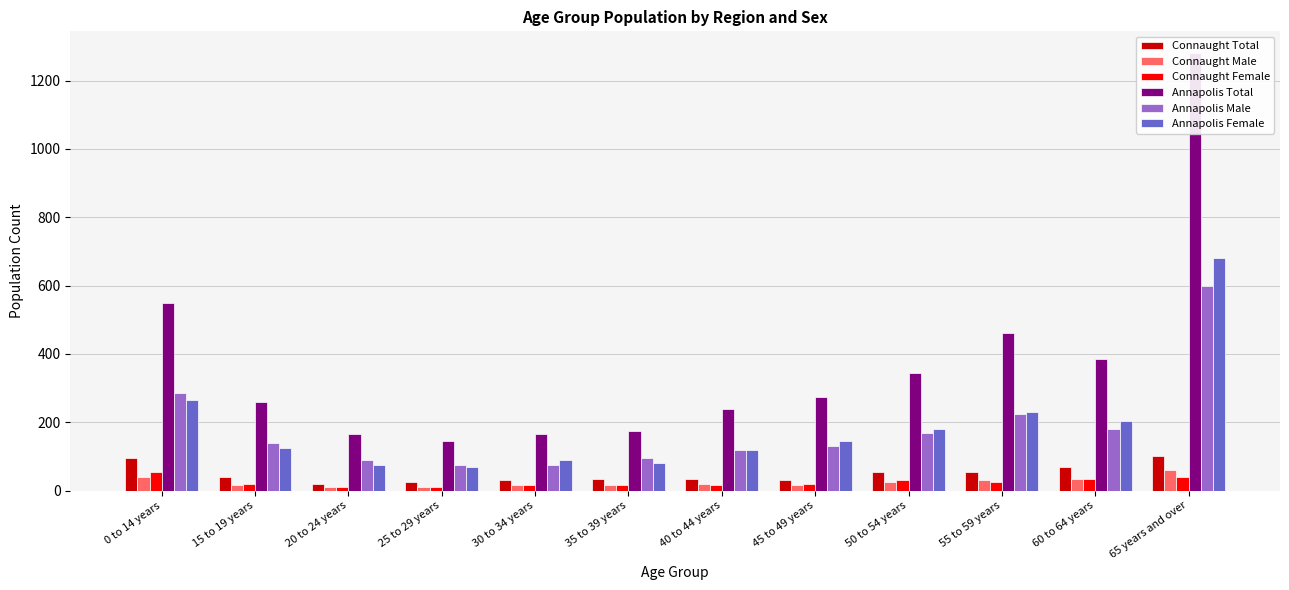

Reading left to right, list all the values displayed in this chart.

Connaught Total: 95	40	20	25	30	35	35	30	55	55	70	100
Connaught Male: 40	15	10	10	15	15	20	15	25	30	35	60
Connaught Female: 55	20	10	10	15	15	15	20	30	25	35	40
Annapolis Total: 550	260	165	145	165	175	240	275	345	460	385	1280
Annapolis Male: 285	140	90	75	75	95	120	130	170	225	180	600
Annapolis Female: 265	125	75	70	90	80	120	145	180	230	205	680